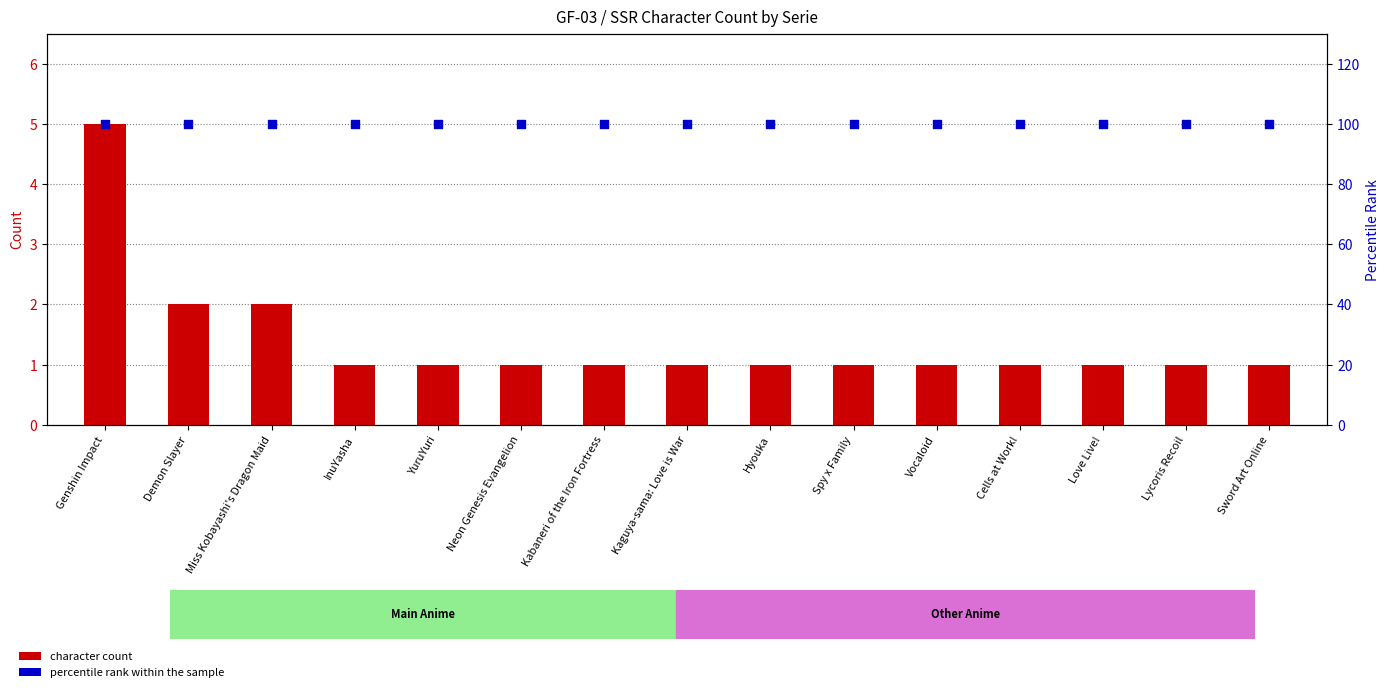

What is the total value across all series at Demon Slayer?

102